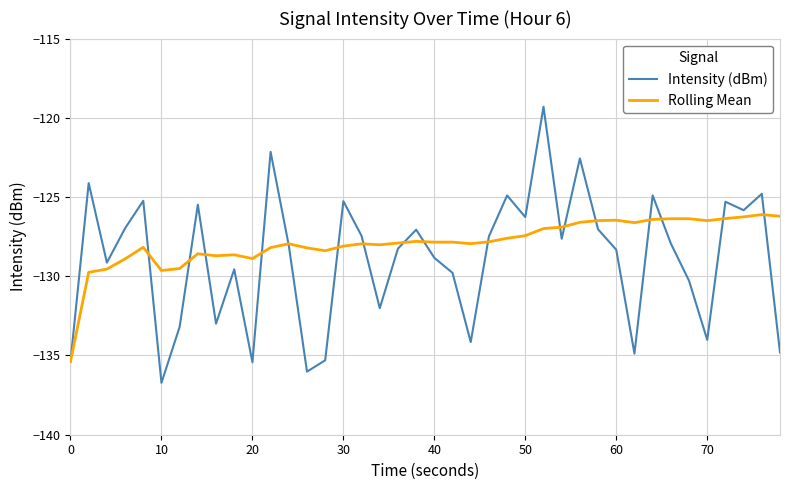

Rank the series by their maximum value, from highest to lowest.

Intensity (dBm), Rolling Mean